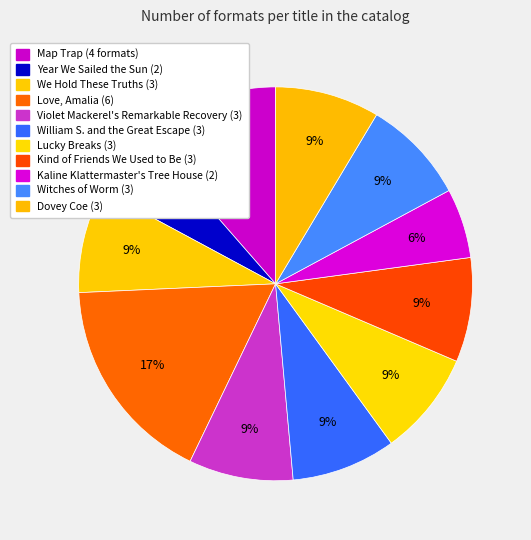

Is it true that Kaline Klattermaster's Tree House is 6% of the pie?

True